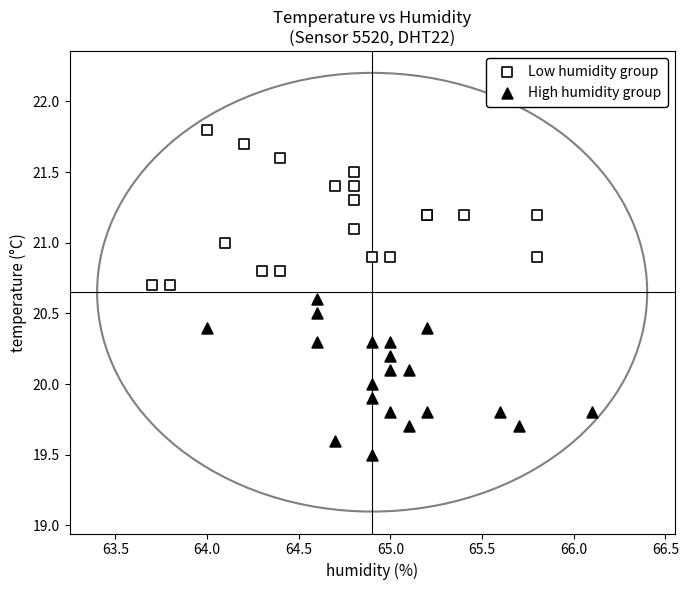

Which series reaches the maximum Y coordinate?

Low humidity group